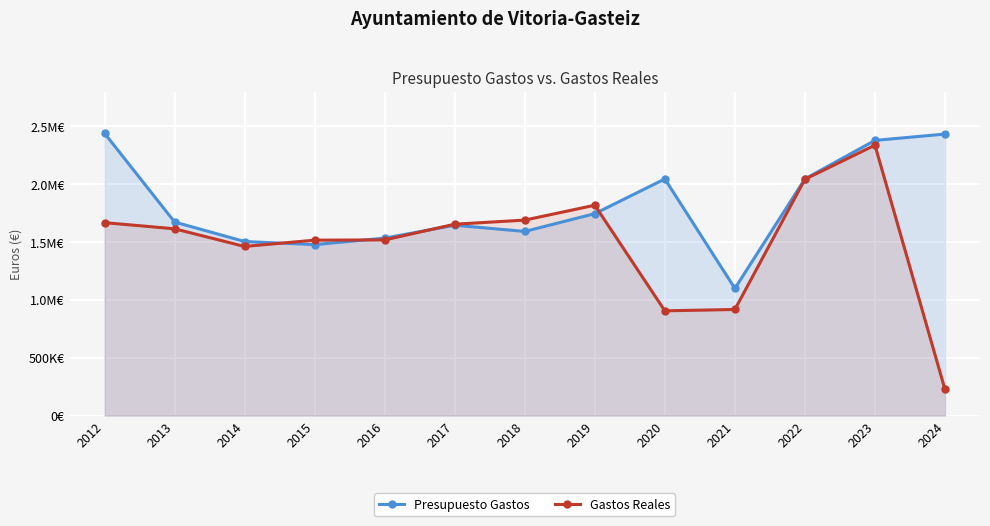

How many values in the Gastos Reales series are below 1614664?

6